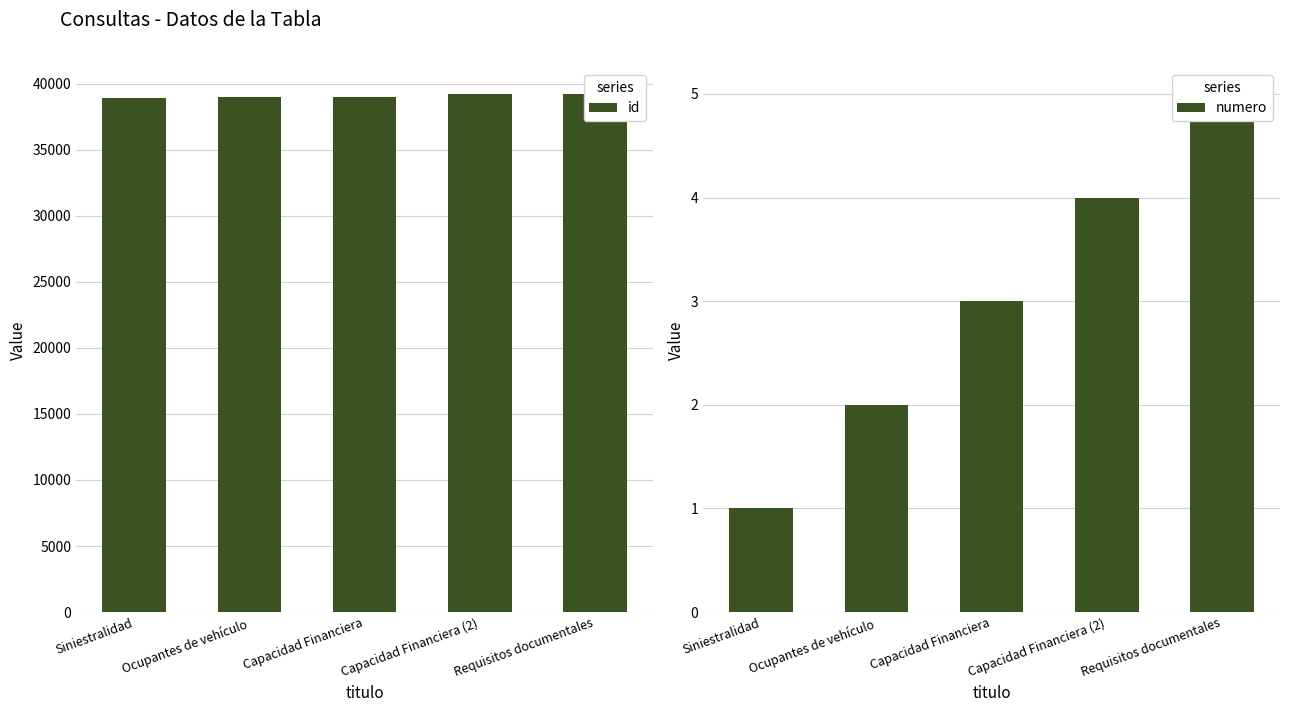

What are all the series names shown in the legend?

id, numero